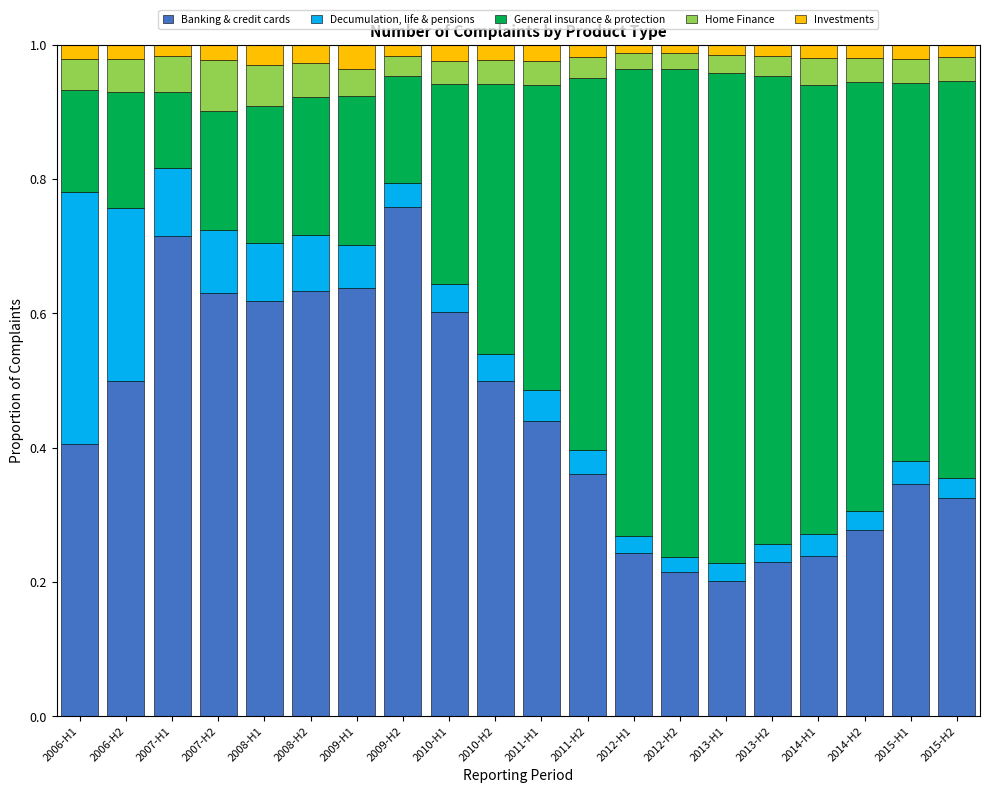

At which label does Banking & credit cards reach its peak?

2009-H2